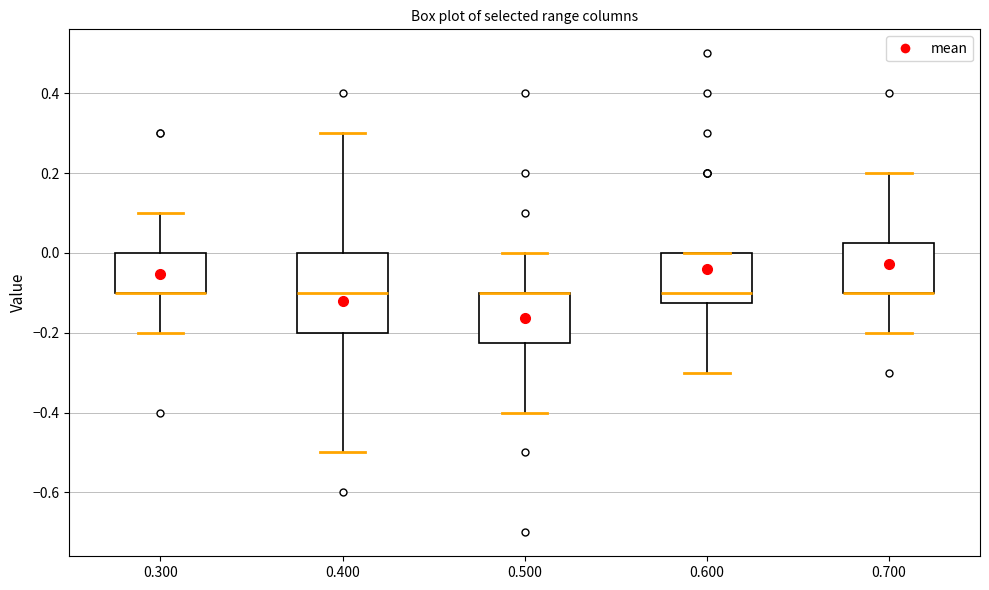

Where does the median line of the box at x = 0.400 sit on the y-axis? The values are not printed on the chart, so give them approximately, as read against the axis.

-0.10